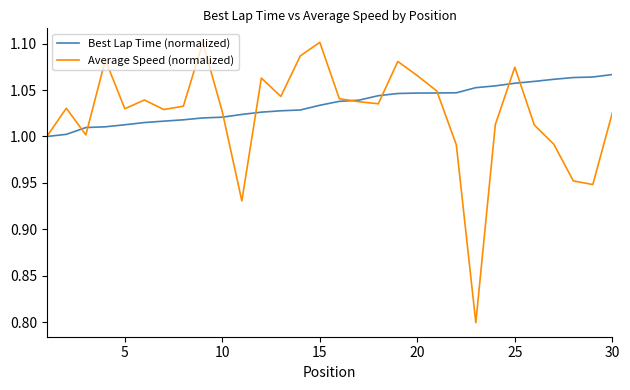

Which series has the largest range (max minus min)?

Average Speed (normalized)